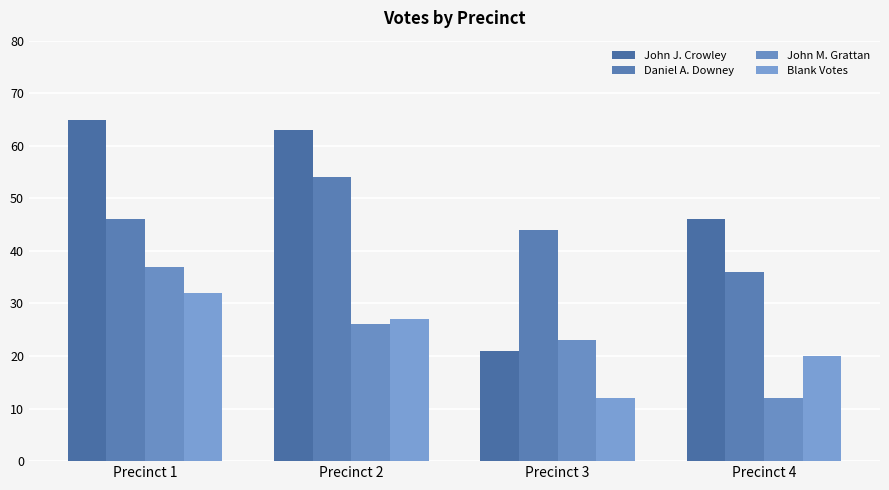

Reading left to right, list all the values displayed in this chart.

John J. Crowley: Precinct 1=65	Precinct 2=63	Precinct 3=21	Precinct 4=46
Daniel A. Downey: Precinct 1=46	Precinct 2=54	Precinct 3=44	Precinct 4=36
John M. Grattan: Precinct 1=37	Precinct 2=26	Precinct 3=23	Precinct 4=12
Blank Votes: Precinct 1=32	Precinct 2=27	Precinct 3=12	Precinct 4=20